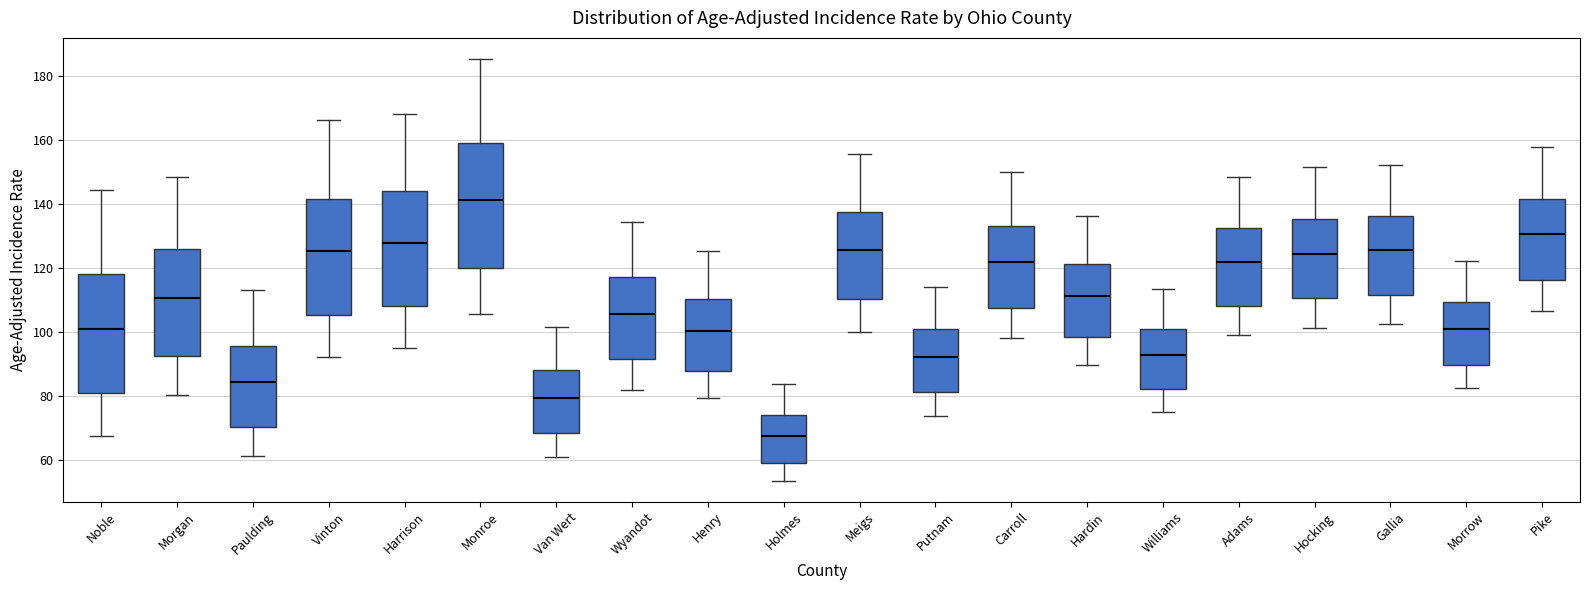

Where does the lower whisker of the box for Putnam end on the y-axis? The values are not printed on the chart, so give them approximately, as read against the axis.

74